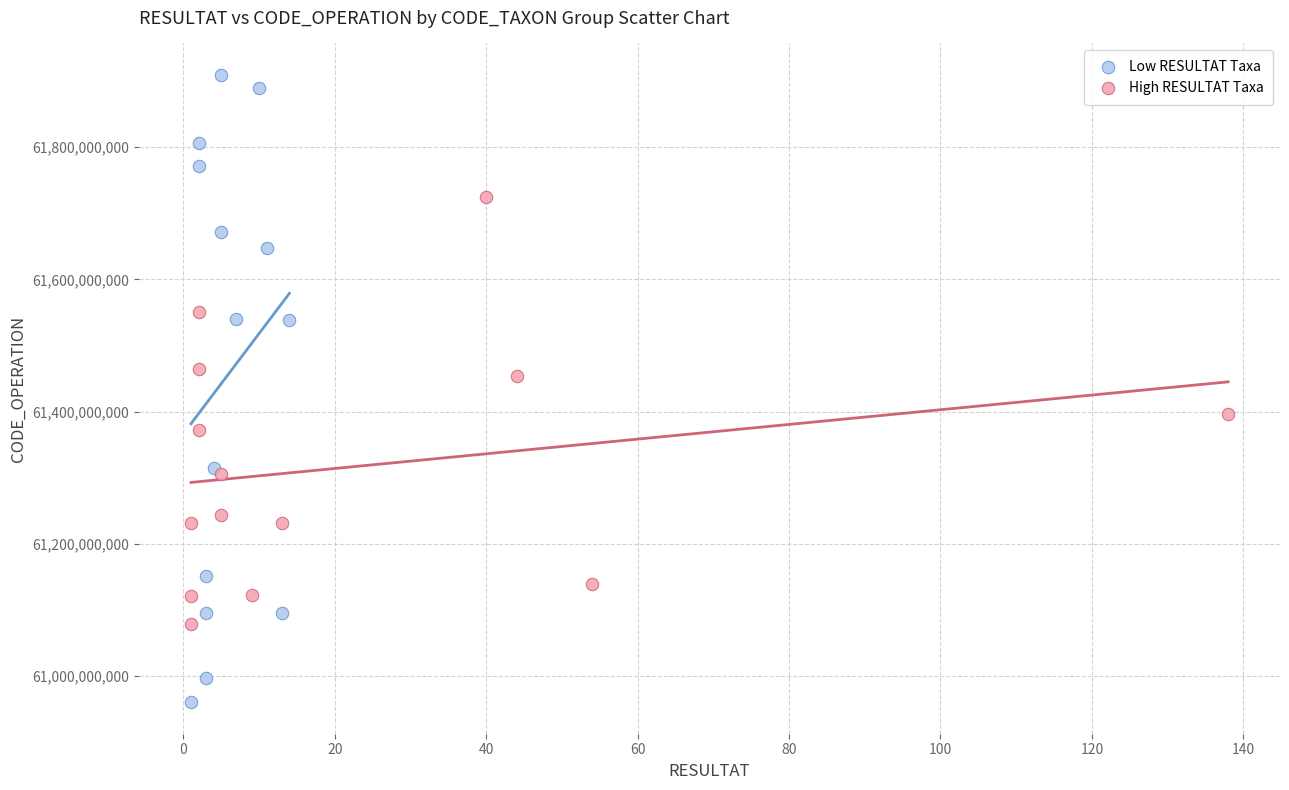

Which series contains the highest Y value?

Low RESULTAT Taxa